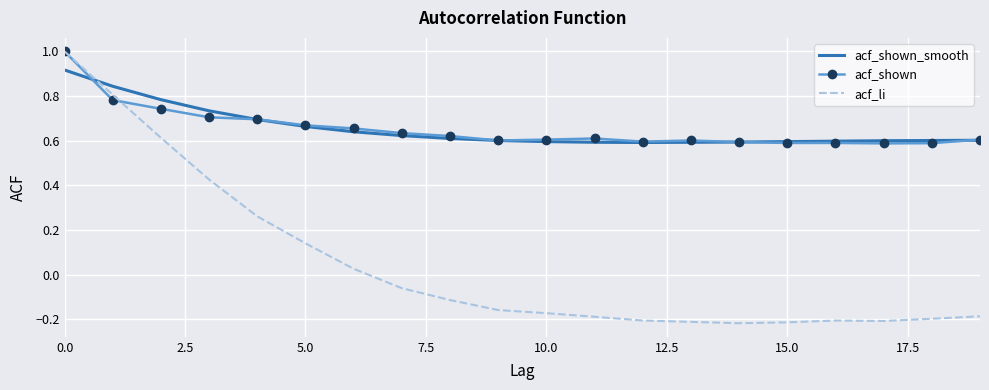

Which series has the largest range (max minus min)?

acf_li